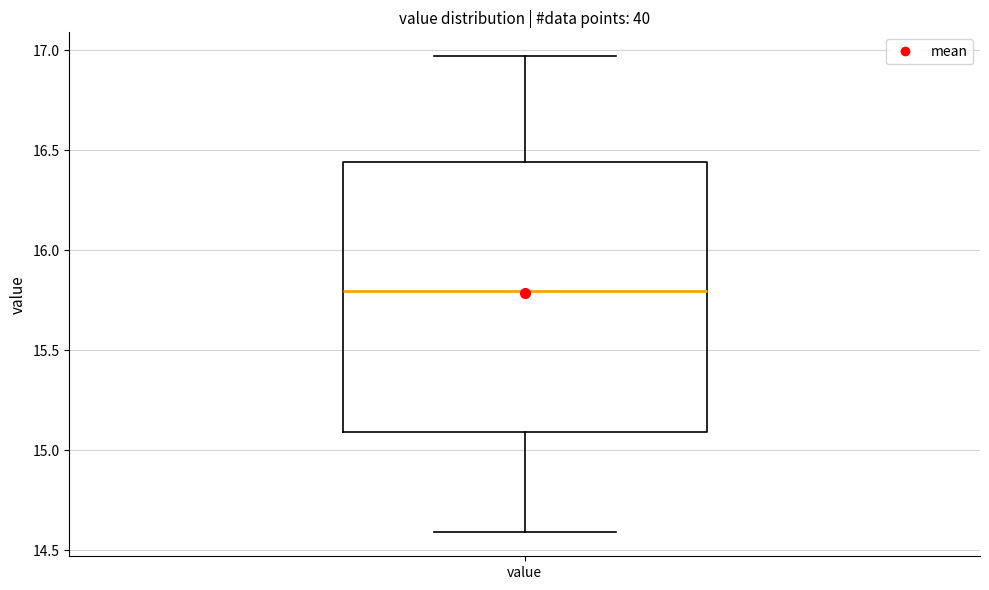

Read this box plot against the y-axis: the position of the median line, the range covered by the box, and the ends of both whiskers. The values are not printed on the chart, so give them approximately, as read against the axis.

median 15.80, box 15.10 to 16.45, whiskers 14.60 to 16.95